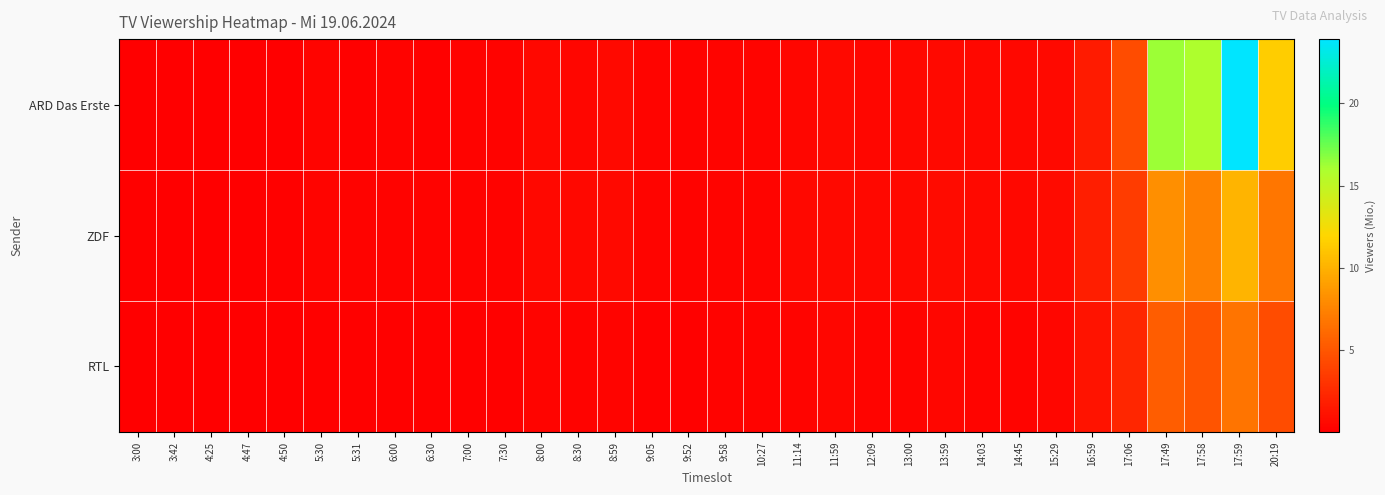

At which category is the sum across all series the highest?

17:59